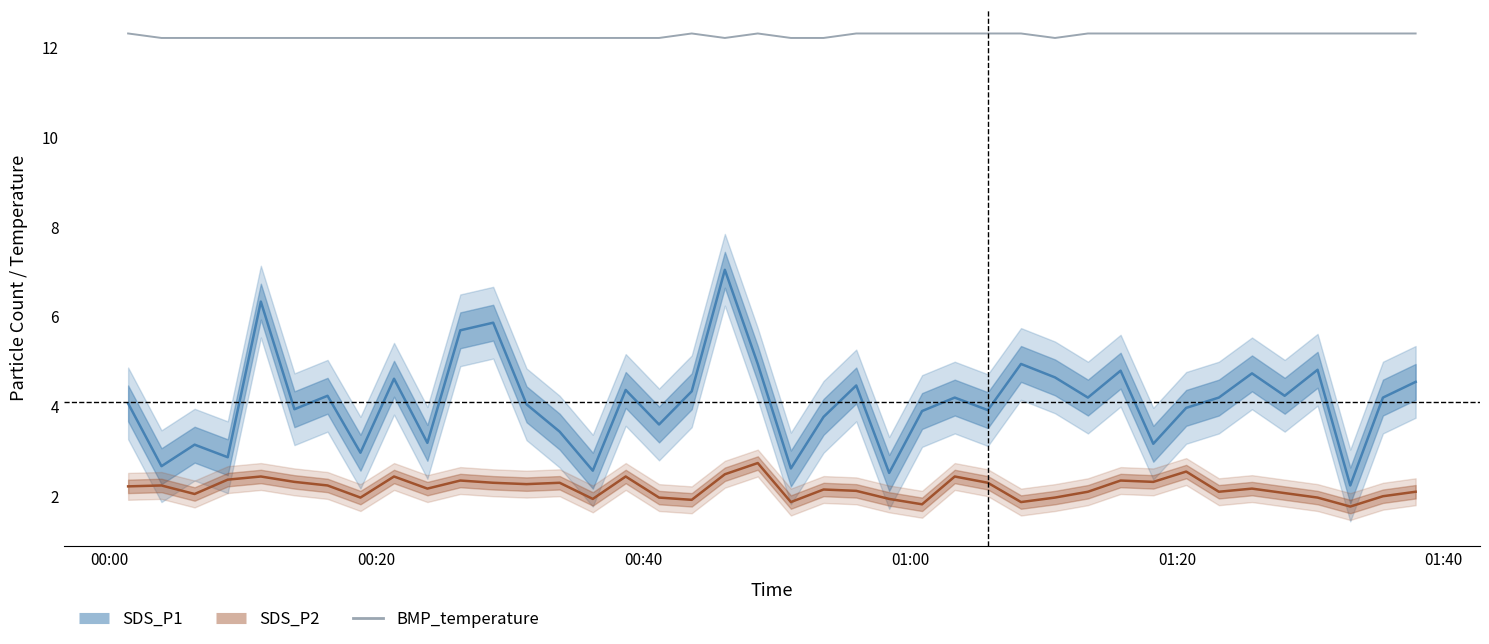

Reading right to left, list all the values displayed in this chart.

SDS_P1: 4.5	4.2	2.2	4.8	4.2	4.7	4.2	4.0	3.1	4.8	4.2	4.6	4.9	3.9	4.2	3.9	2.5	4.5	3.8	2.6	4.9	7.0	4.3	3.6	4.3	2.5	3.4	4.0	5.8	5.7	3.2	4.6	3.0	4.2	3.9	6.3	2.9	3.1	2.6	4.0
SDS_P2: 2.1	2.0	1.8	1.9	2.0	2.1	2.1	2.5	2.3	2.3	2.1	1.9	1.9	2.3	2.4	1.8	1.9	2.1	2.1	1.9	2.7	2.5	1.9	1.9	2.4	1.9	2.3	2.2	2.3	2.3	2.1	2.4	1.9	2.2	2.3	2.4	2.4	2.0	2.2	2.2
BMP_temperature: 12.3	12.3	12.3	12.3	12.3	12.3	12.3	12.3	12.3	12.3	12.3	12.2	12.3	12.3	12.3	12.3	12.3	12.3	12.2	12.2	12.3	12.2	12.3	12.2	12.2	12.2	12.2	12.2	12.2	12.2	12.2	12.2	12.2	12.2	12.2	12.2	12.2	12.2	12.2	12.3